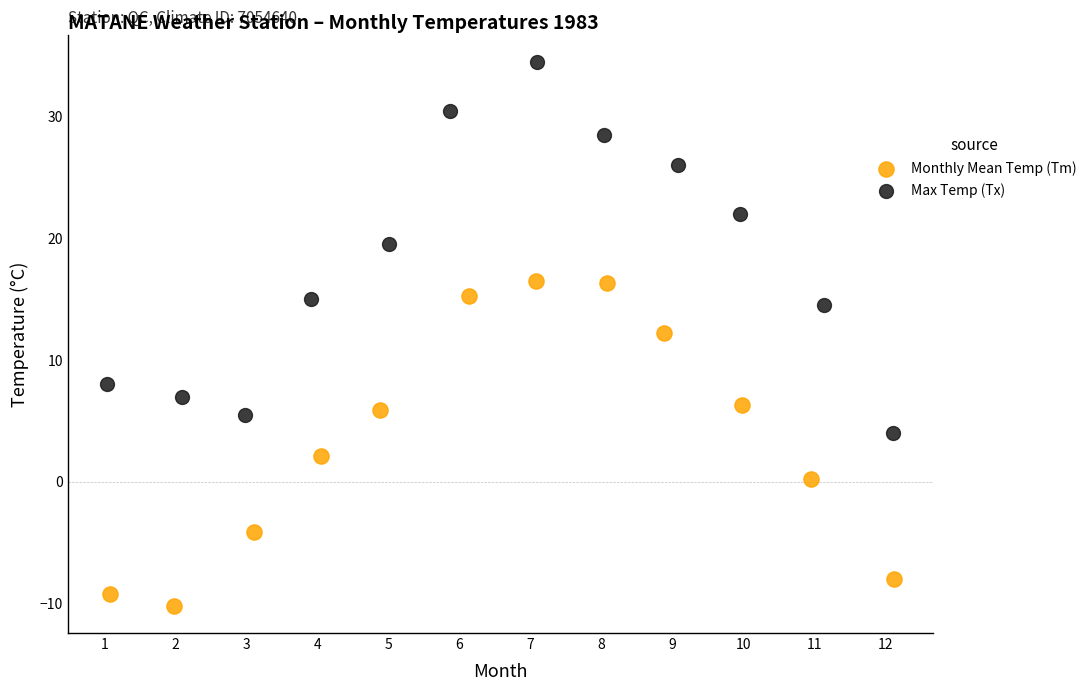

Which series has the widest spread of Y values?

Max Temp (Tx)